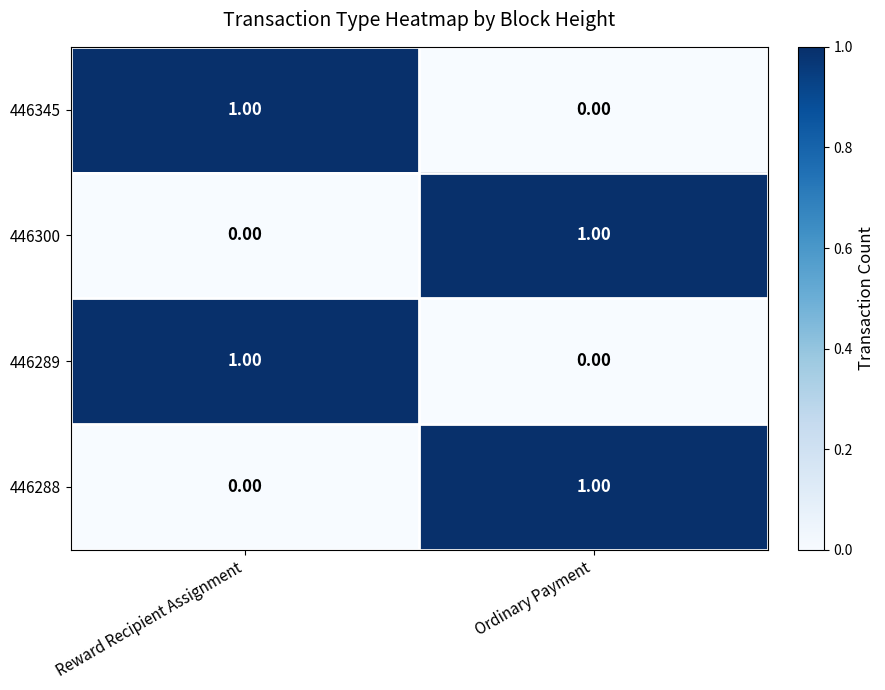

Which category has the highest value in the 446288 series?

Ordinary Payment